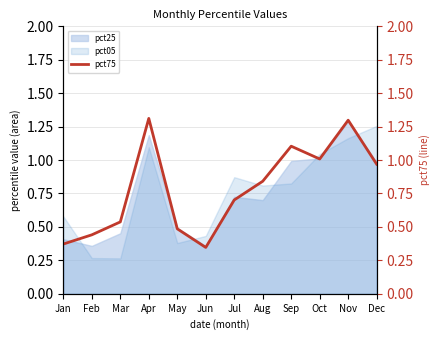

Rank the categories by value from highest to lowest.

Apr, Nov, Sep, Oct, Dec, Aug, Jul, Mar, May, Feb, Jan, Jun